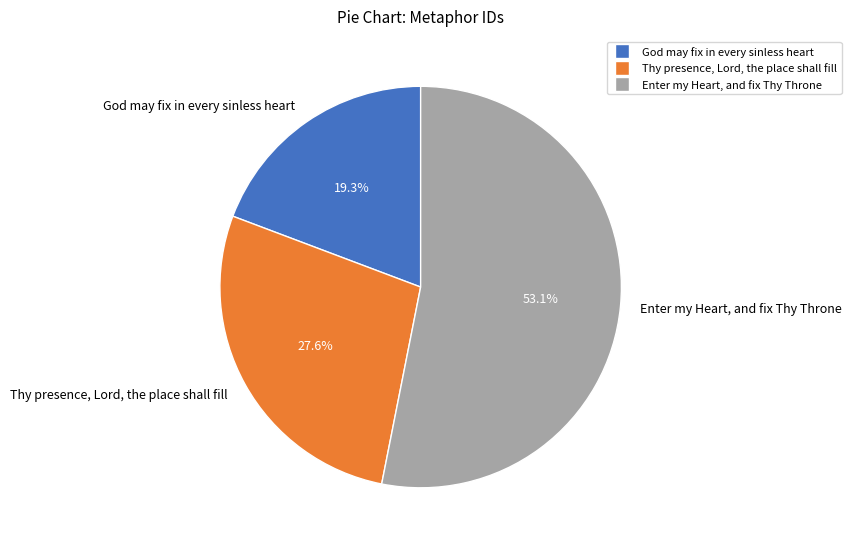

To the nearest percent, what is the difference between the largest and smallest slice percentages?

34%